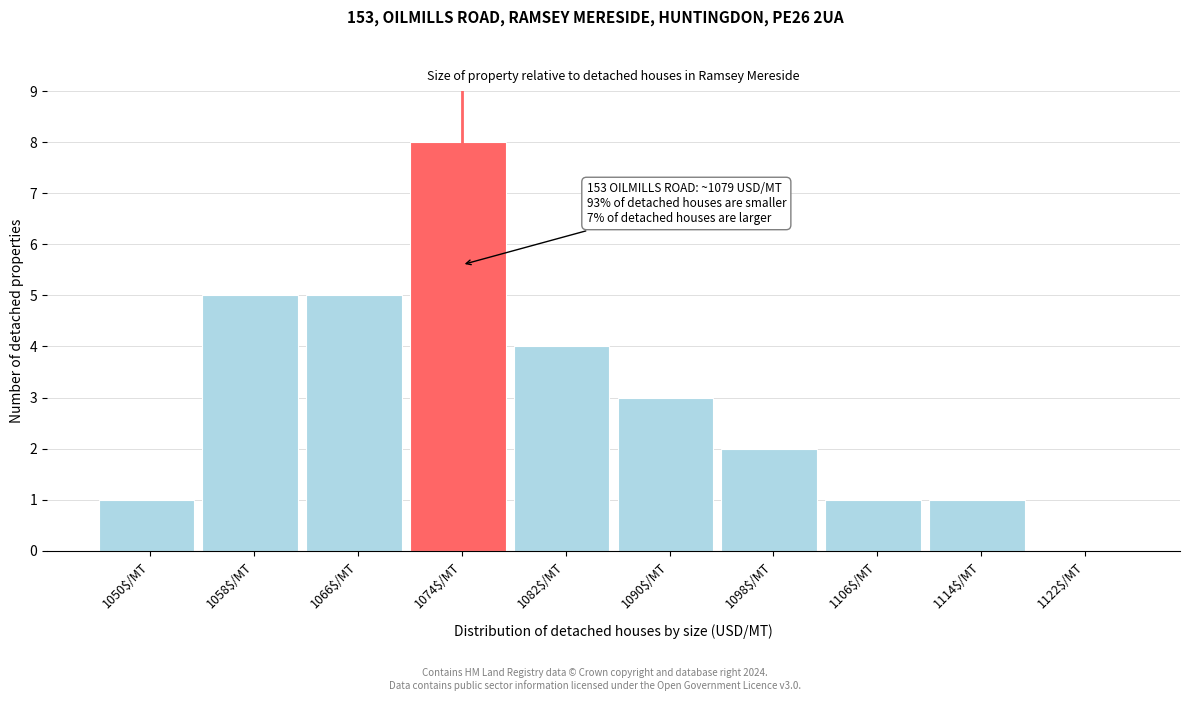

What is the sum of all values?

30